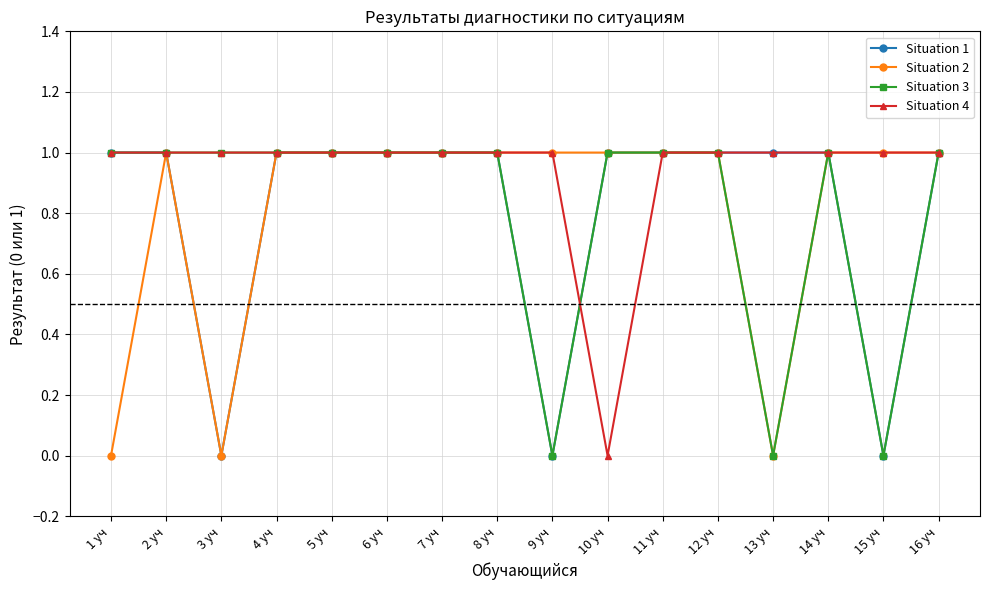

True or false: Situation 1 and Situation 4 cross at least once.

True